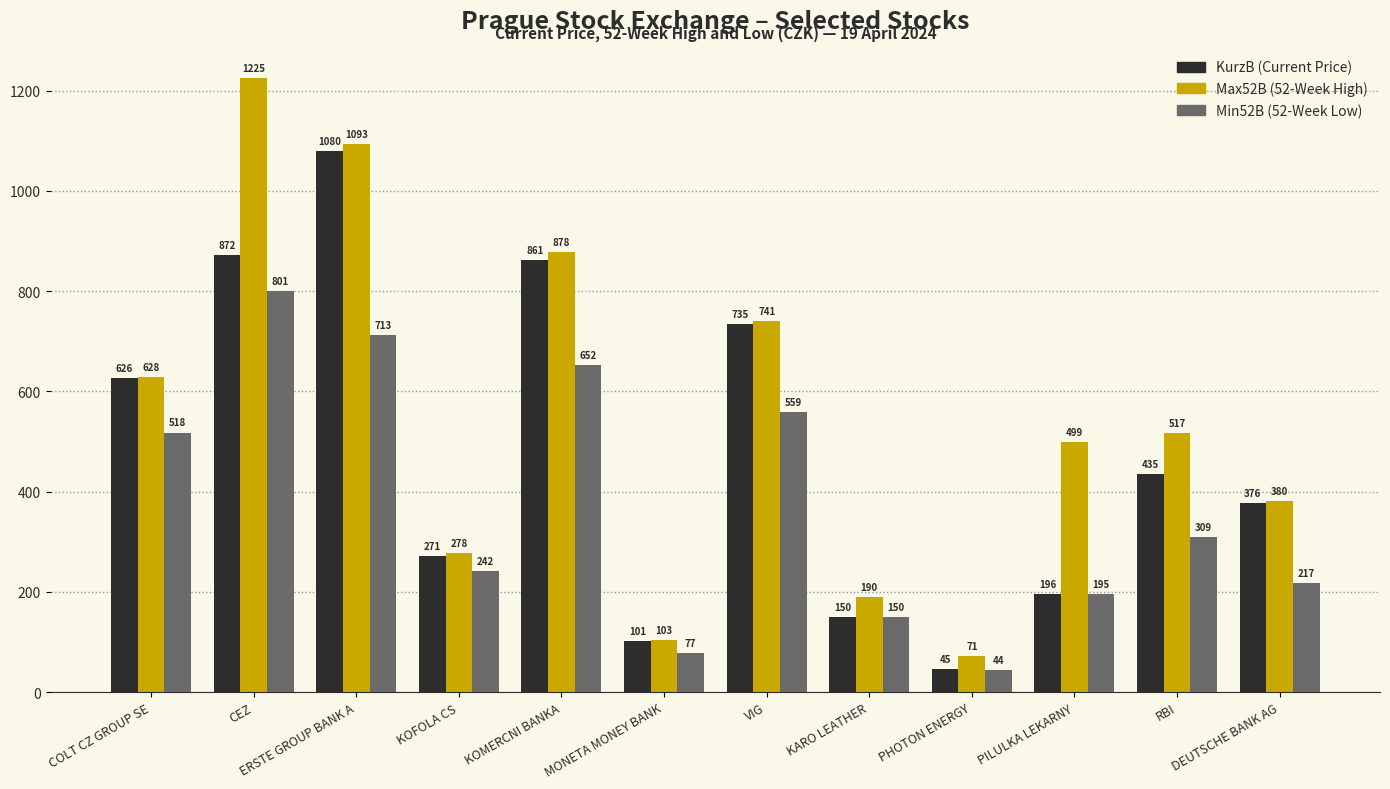

What is the total value across all series at COLT CZ GROUP SE?

1772.0